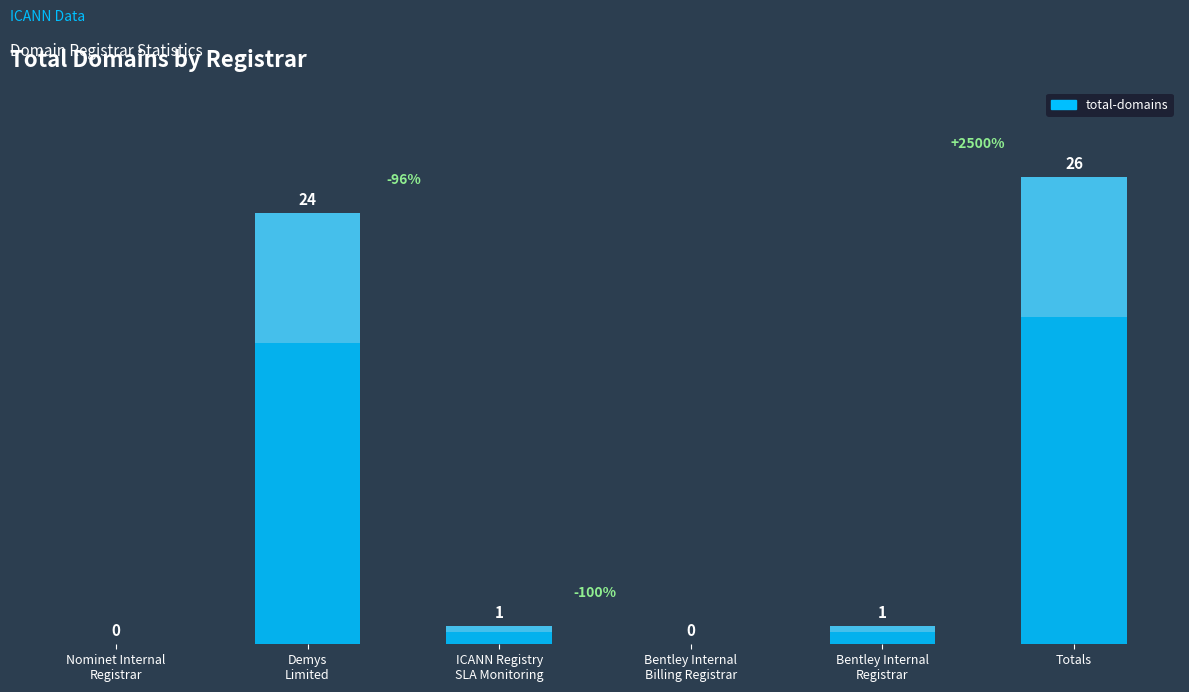

The value at Totals is 40. True or false?

False